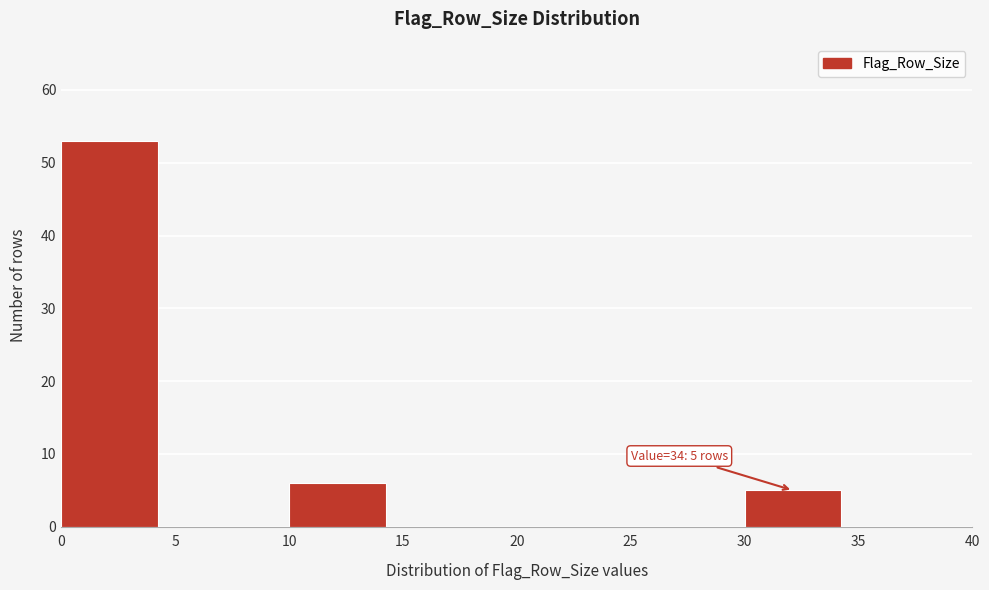

Over which range of the x-axis is the bar tallest?

0 to 5